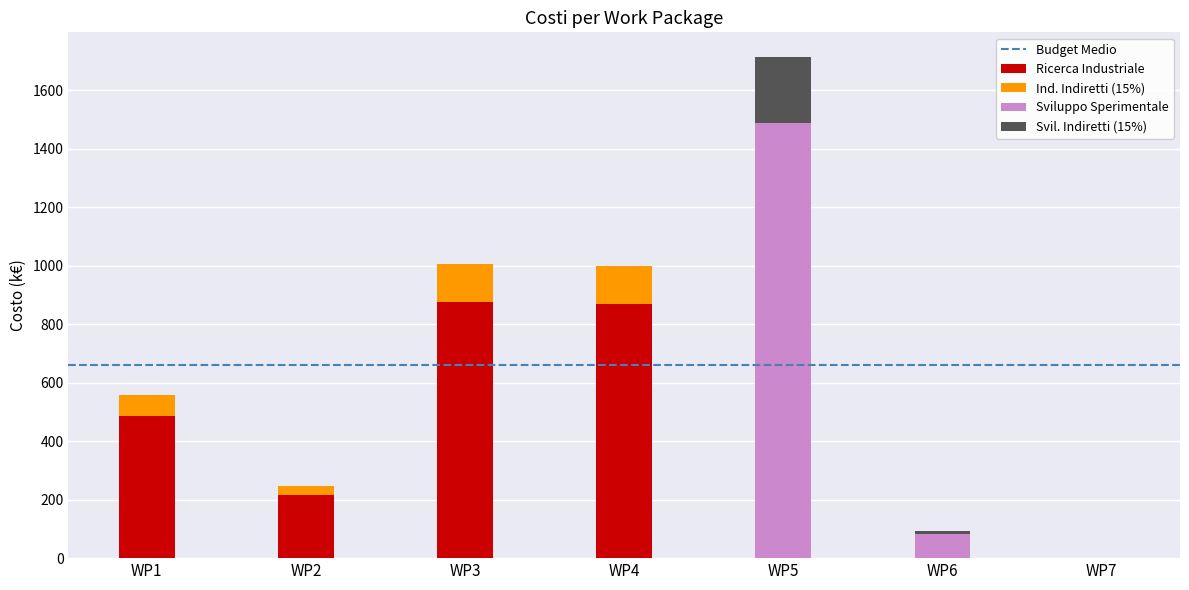

What is the average value of the Ricerca Industriale series?

349.3